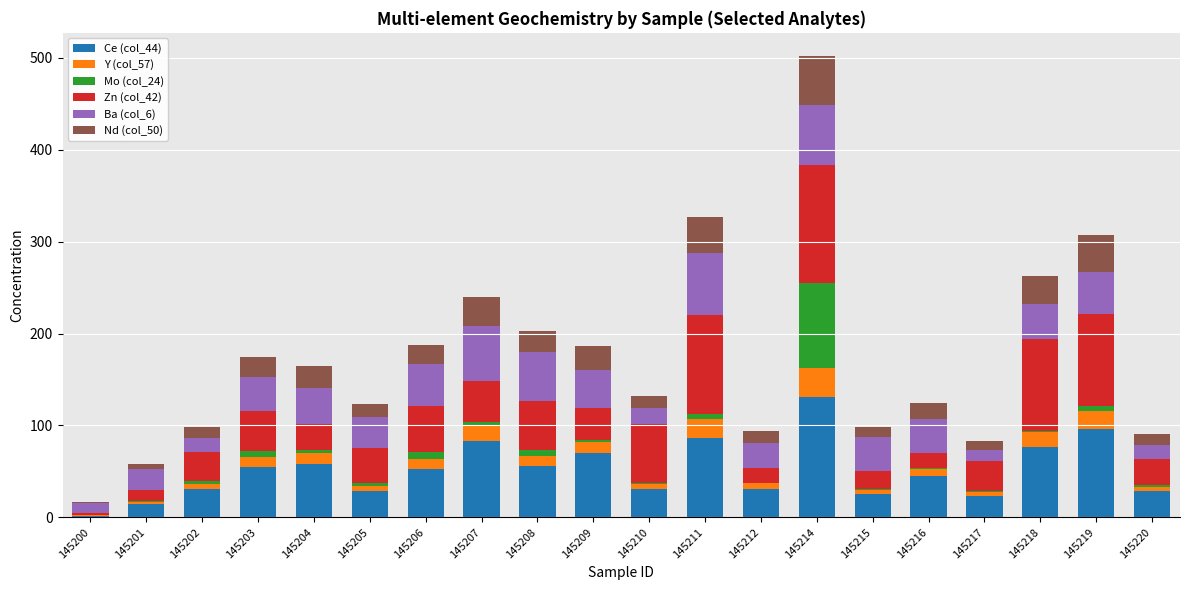

What is the total value across all series at 145203?

174.6